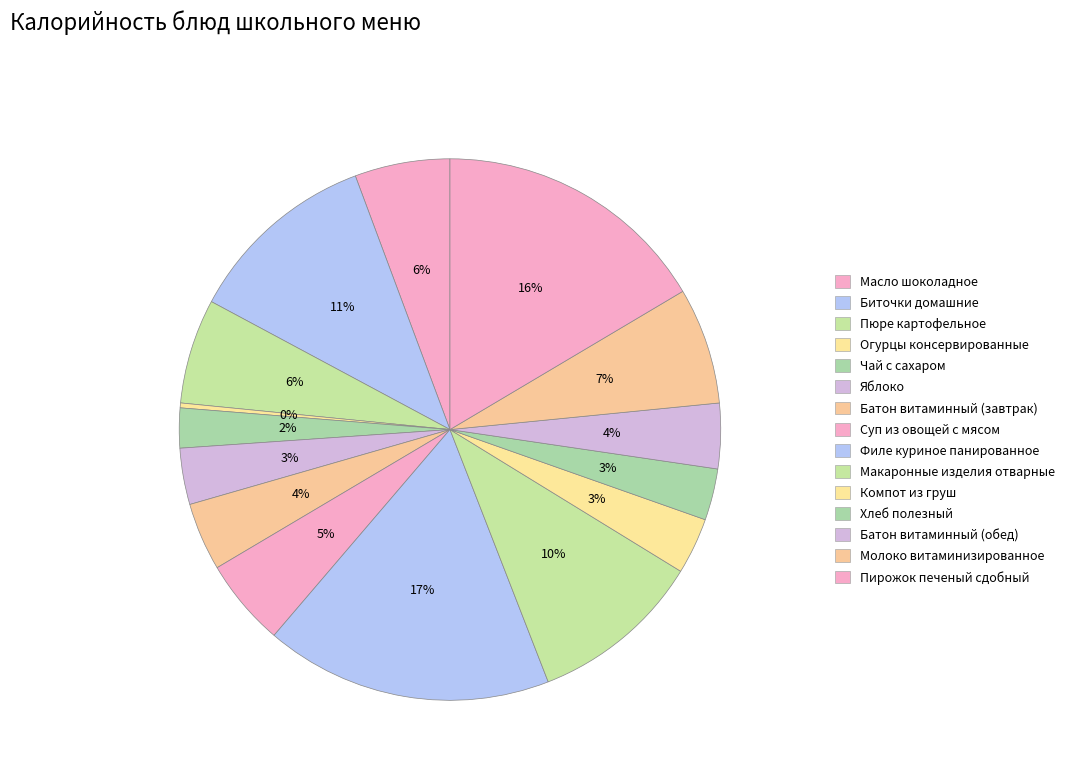

Is Биточки домашние the majority of the pie?

No